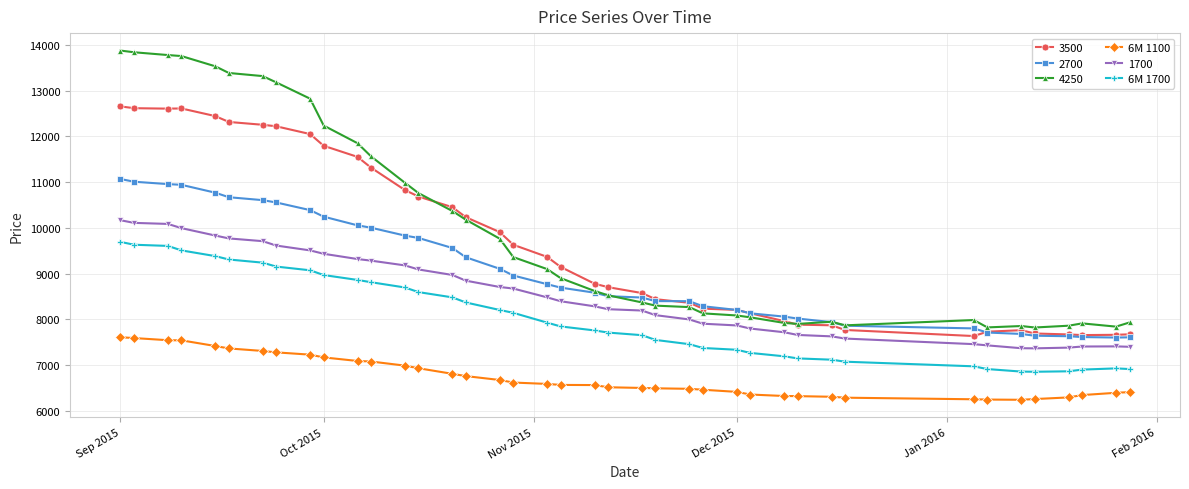

Which series has the widest spread of values?

4250